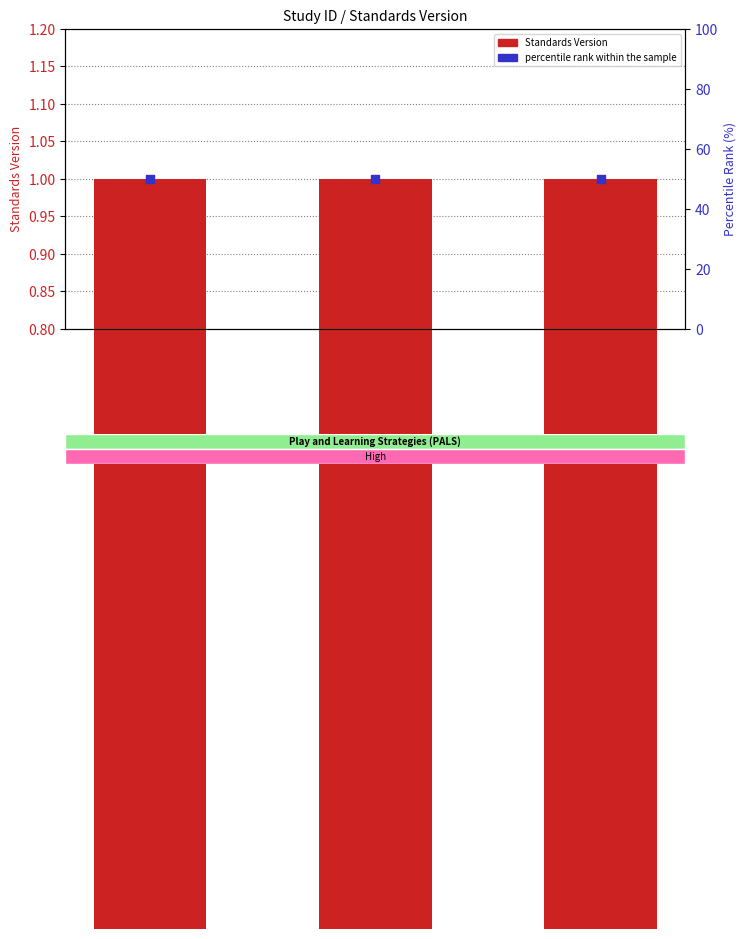

Which series contains the highest Y value?

percentile rank within the sample